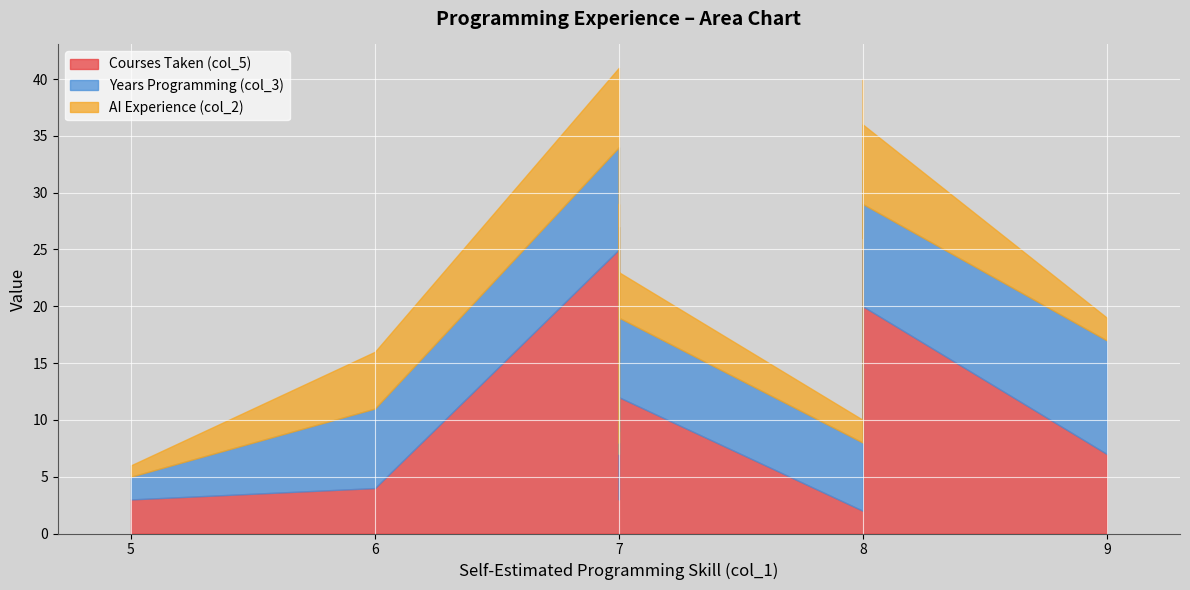

How many values in the AI Experience (col_2) series are below 4?

7